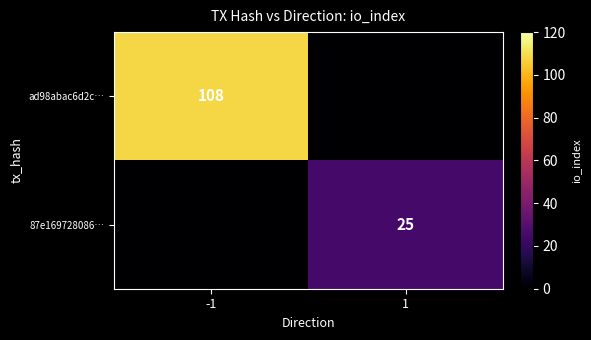

What is the greatest value displayed?

108